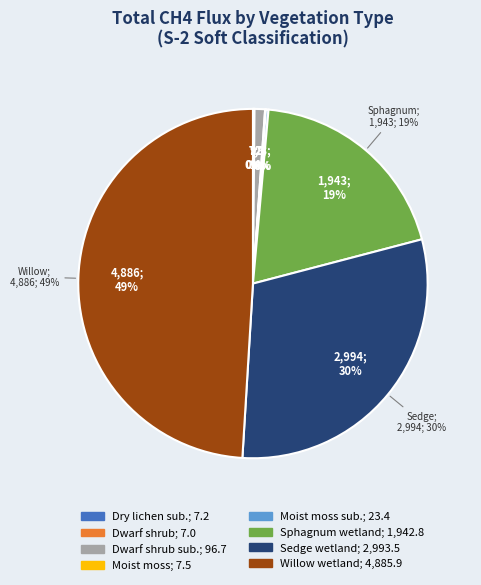

The Willow wetland slice represents 49% of the pie. True or false?

True